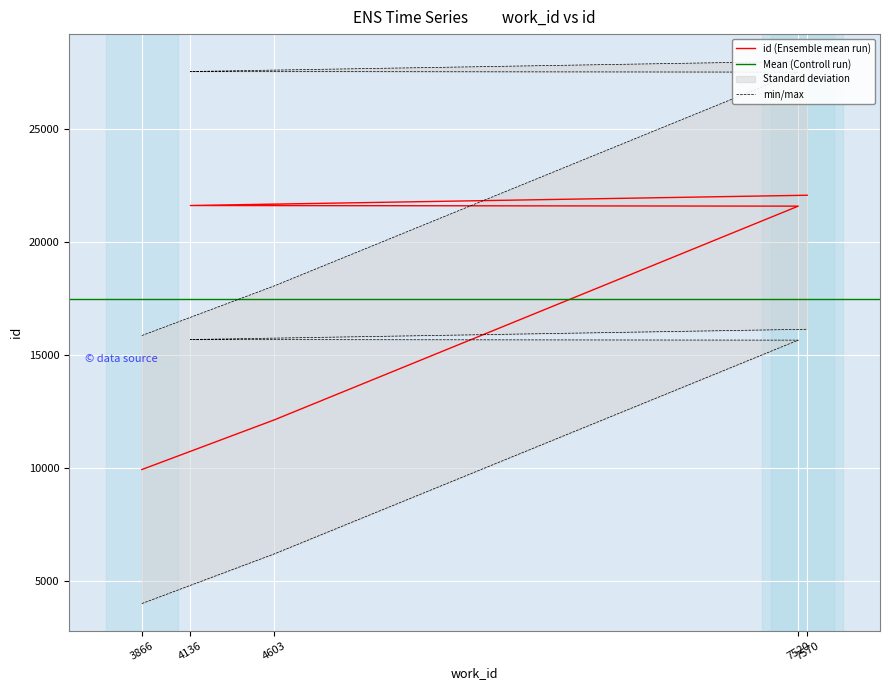

List the labels in order of value, smallest first.

3866, 4603, 7520, 4136, 7570